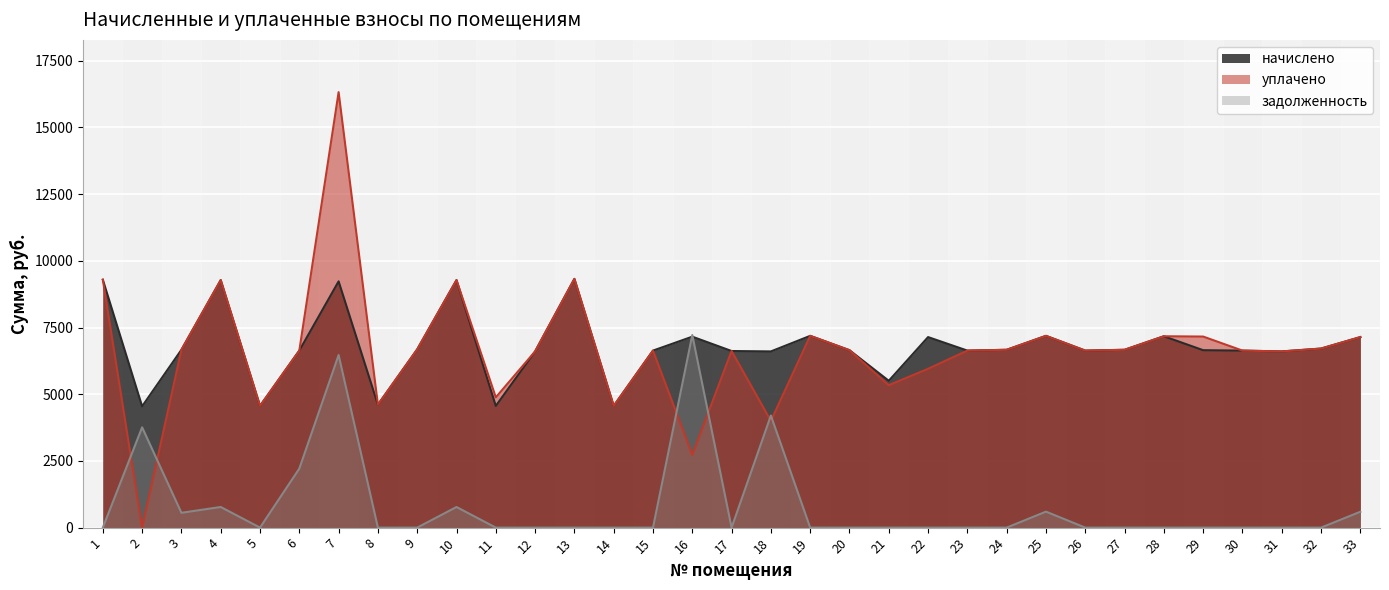

Reading right to left, extract all data points from this chart.

начислено: 33=7142.4	32=6712.3	31=6604.8	30=6635.5	29=6650.9	28=7173.1	27=6666.2	26=6635.5	25=7188.5	24=6666.2	23=6635.5	22=7142.4	21=5504.0	20=6650.9	19=7188.5	18=6604.8	17=6620.0	16=7157.8	15=6635.5	14=4561.9	13=9323.5	12=6604.8	11=4561.9	10=9277.4	9=6681.6	8=4608.0	7=9231.4	6=6635.5	5=4561.9	4=9277.4	3=6666.2	2=4546.6	1=9292.7
уплачено: 33=7142.4	32=6712.3	31=6604.8	30=6635.5	29=7161.8	28=7173.1	27=6666.2	26=6635.5	25=7188.5	24=6666.2	23=6635.5	22=5953.9	21=5338.9	20=6650.9	19=7188.5	18=4000.0	17=6620.0	16=2727.0	15=6635.5	14=4561.9	13=9323.5	12=6604.8	11=4882.7	10=9277.4	9=6681.6	8=4608.0	7=16323.2	6=6635.5	5=4561.9	4=9277.4	3=6666.2	2=0.0	1=9292.7
задолженность: 33=595.2	32=0.0	31=0.0	30=0.0	29=0.0	28=0.0	27=0.0	26=0.0	25=599.0	24=0.0	23=0.0	22=0.0	21=0.0	20=0.0	19=0.0	18=4201.2	17=0.0	16=7220.2	15=0.0	14=0.0	13=0.0	12=0.0	11=0.0	10=773.1	9=0.0	8=0.0	7=6469.4	6=2211.8	5=0.0	4=773.1	3=555.5	2=3759.2	1=0.0